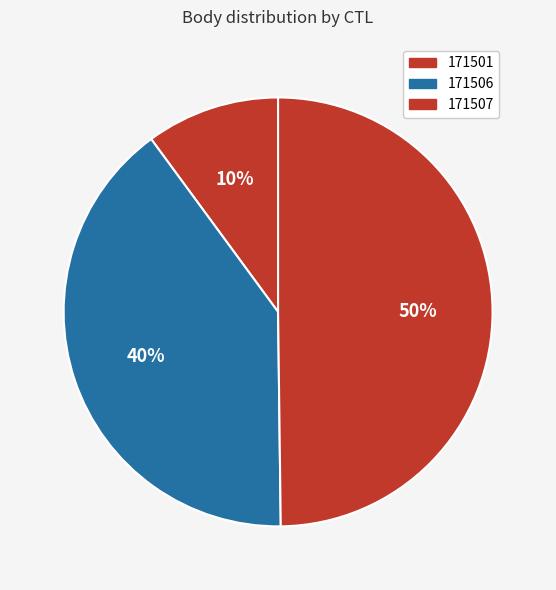

To the nearest percent, what is the combined percentage of 171501 and 171506?

50%